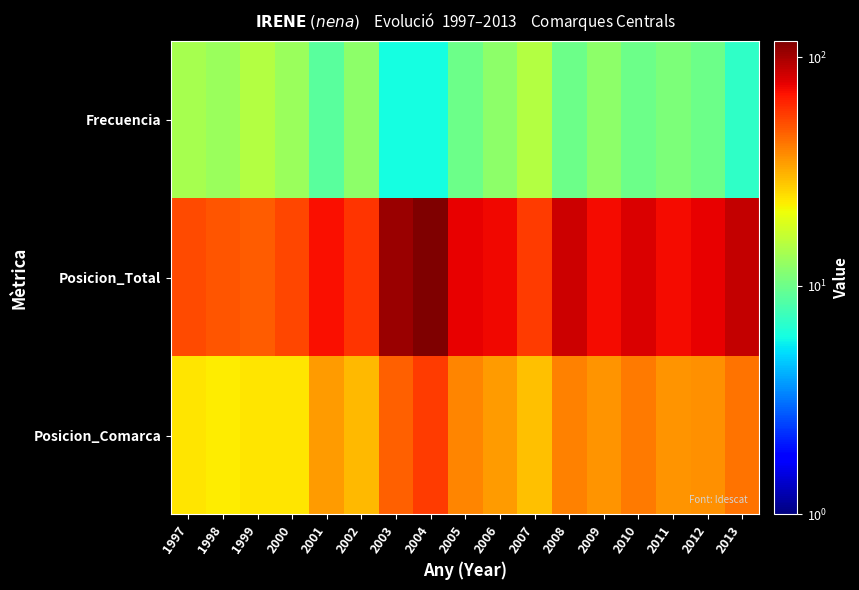

At which category is the sum across all series the highest?

2004